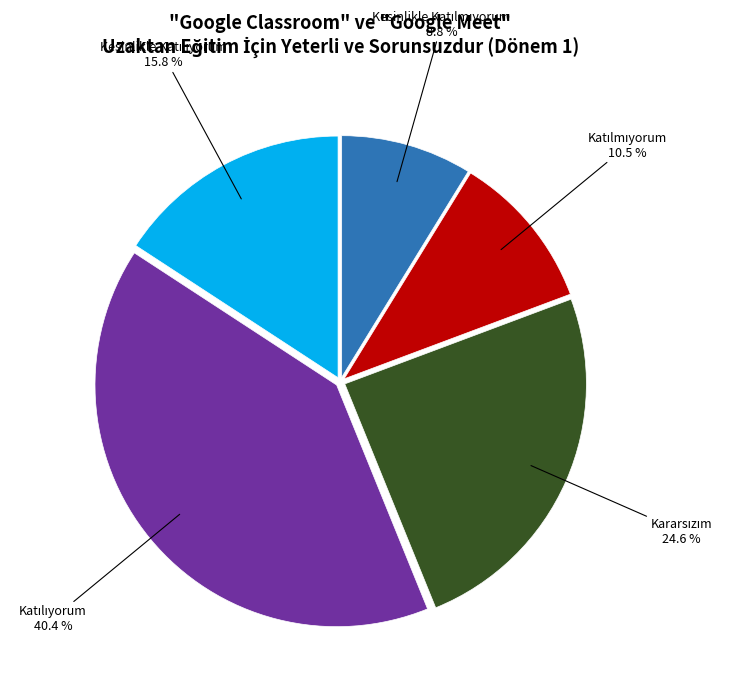

Does any single category account for the majority?

No